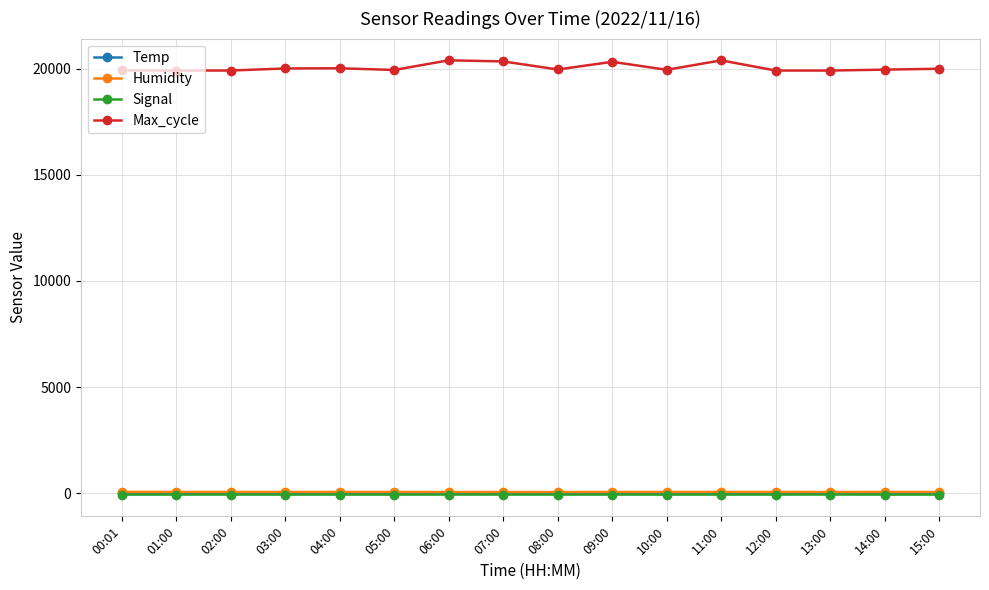

What is the maximum value shown in the chart?

20392.0